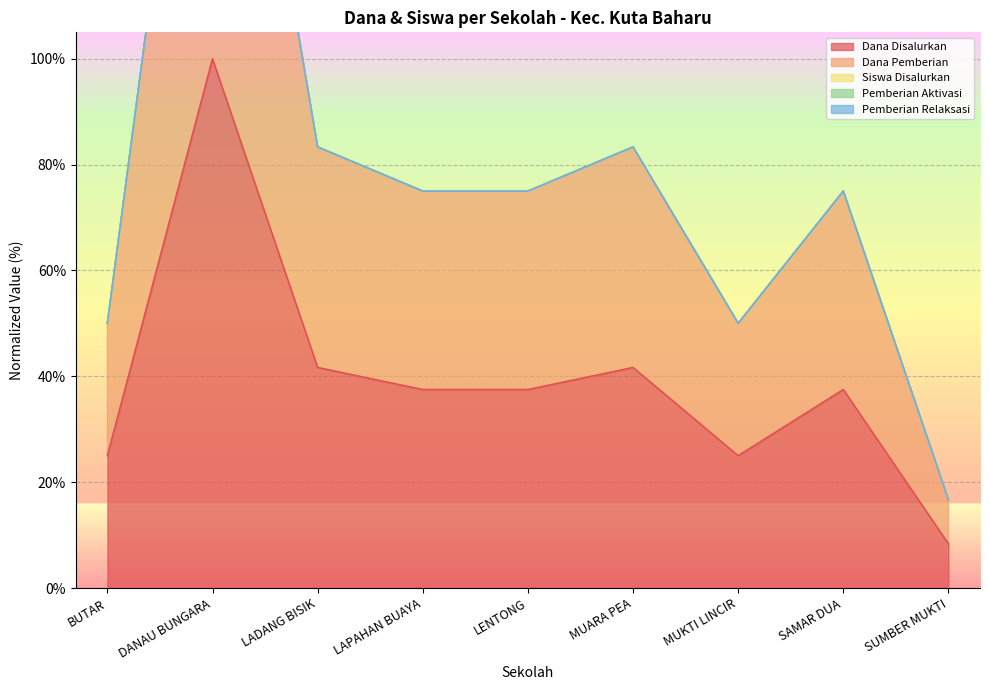

At which label is Dana Disalurkan closest to 54?

LADANG BISIK